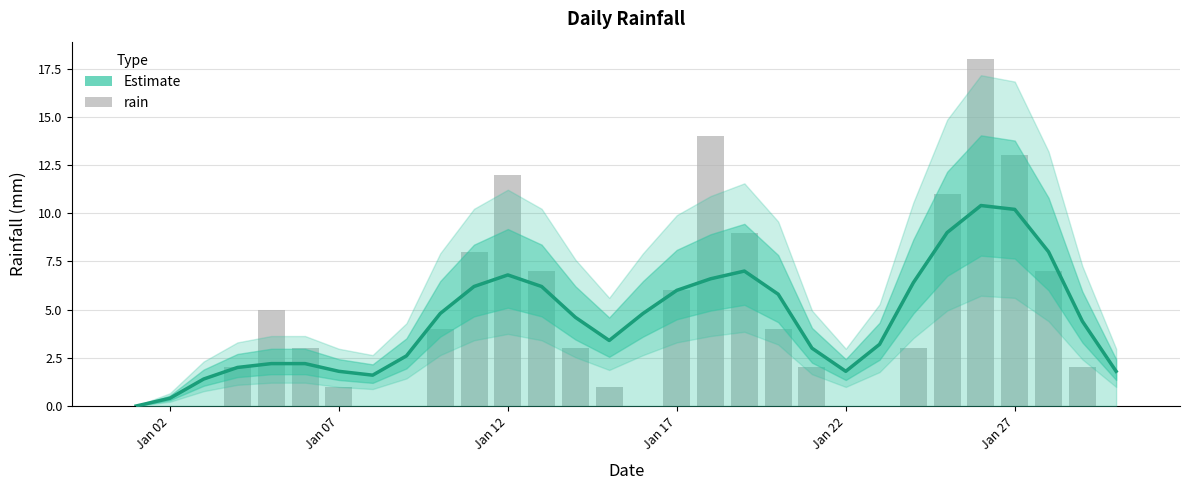

Rank the series by their maximum value, from highest to lowest.

rain, Estimate